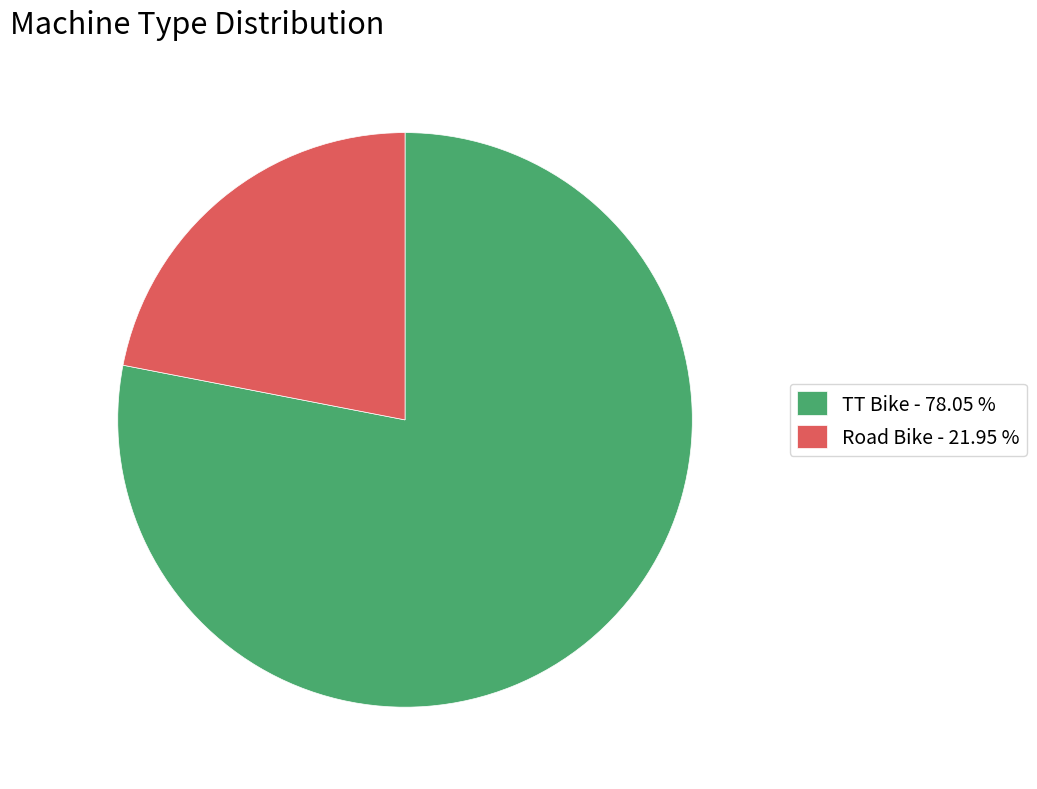

Between TT Bike - 78.05 % and Road Bike - 21.95 %, which is larger?

TT Bike - 78.05 %